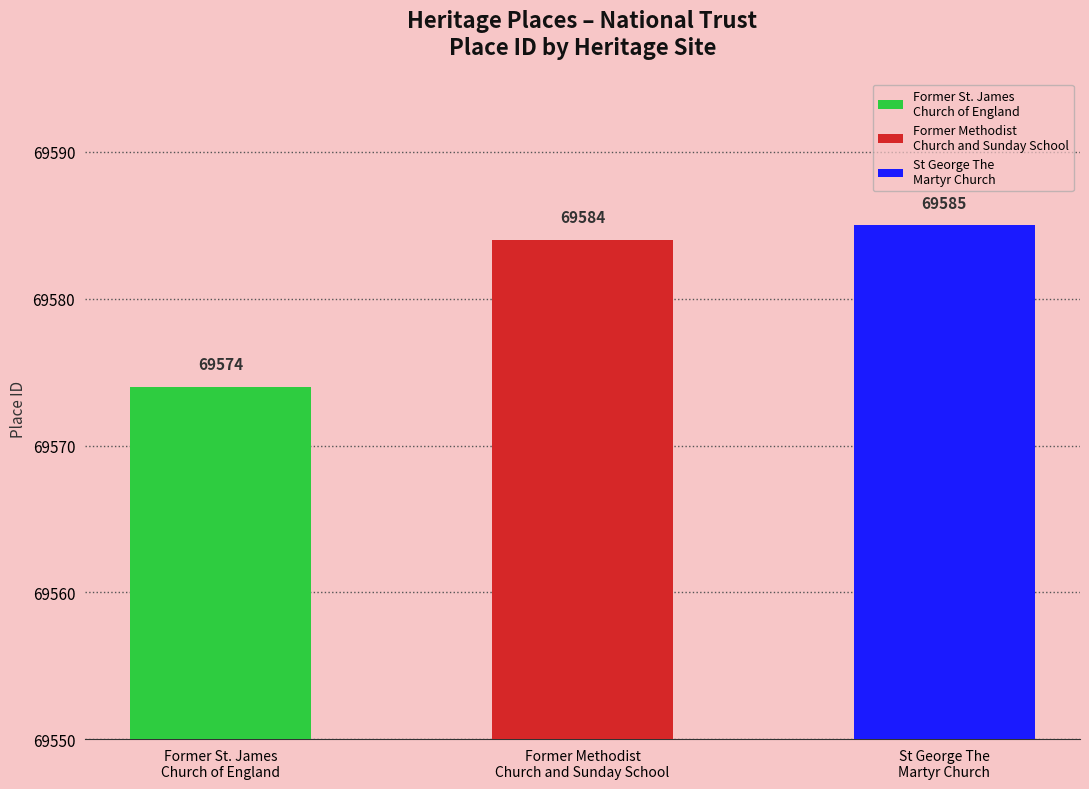

What is the label of the 2nd bar from the right?

Former Methodist
Church and Sunday School